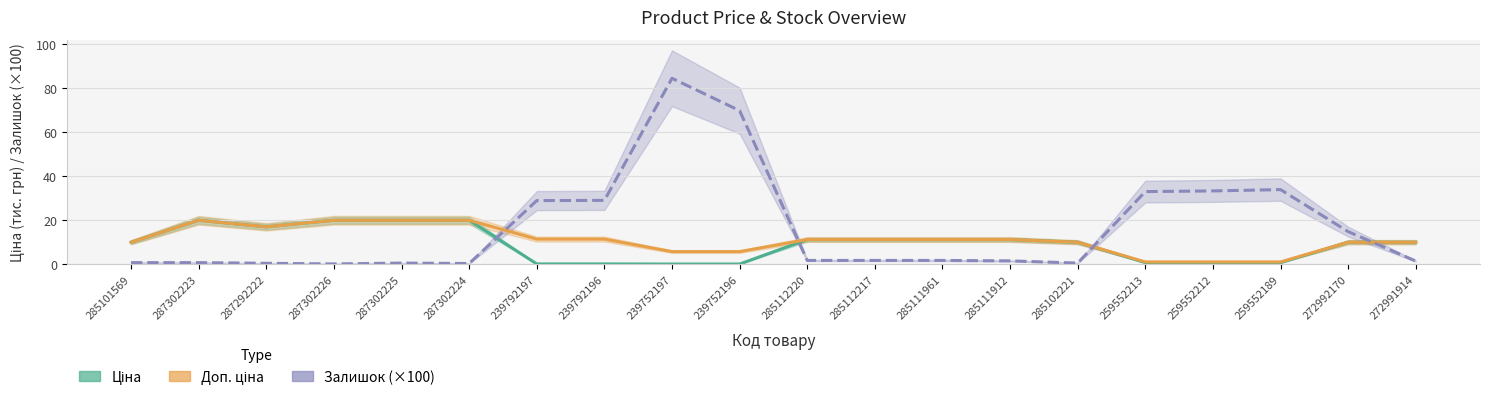

In Залишок (×100), how many points are lower than both neighbors (excluding endpoints)?

3